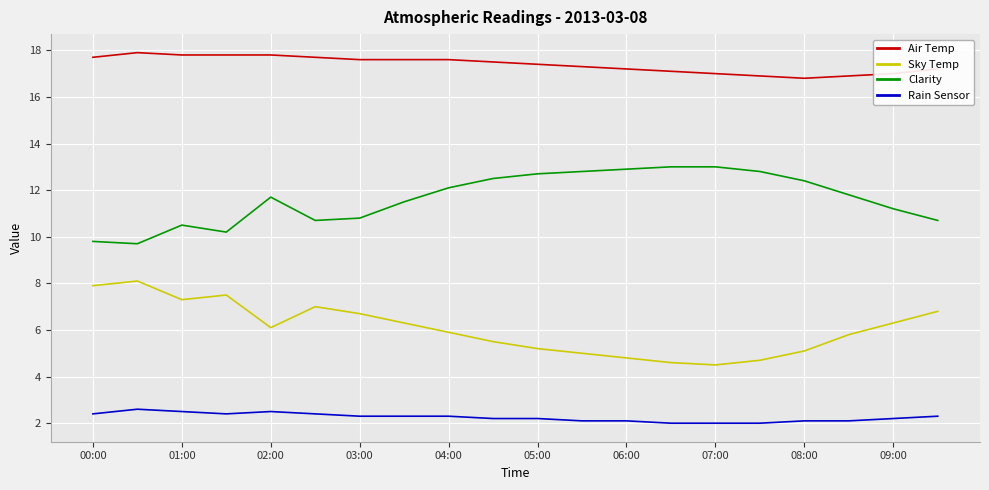

Reading right to left, what are all the values shown in this chart?

Air Temp: 17.2	17.0	16.9	16.8	16.9	17.0	17.1	17.2	17.3	17.4	17.5	17.6	17.6	17.6	17.7	17.8	17.8	17.8	17.9	17.7
Sky Temp: 6.8	6.3	5.8	5.1	4.7	4.5	4.6	4.8	5.0	5.2	5.5	5.9	6.3	6.7	7.0	6.1	7.5	7.3	8.1	7.9
Clarity: 10.7	11.2	11.8	12.4	12.8	13.0	13.0	12.9	12.8	12.7	12.5	12.1	11.5	10.8	10.7	11.7	10.2	10.5	9.7	9.8
Rain Sensor: 2.3	2.2	2.1	2.1	2.0	2.0	2.0	2.1	2.1	2.2	2.2	2.3	2.3	2.3	2.4	2.5	2.4	2.5	2.6	2.4